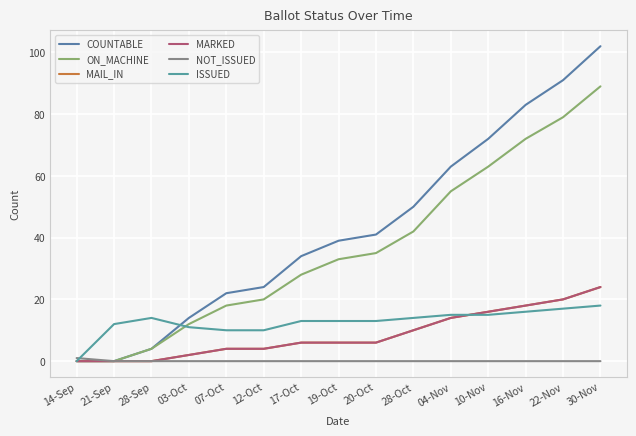

List the labels in order of ON_MACHINE value, smallest first.

14-Sep, 21-Sep, 28-Sep, 03-Oct, 07-Oct, 12-Oct, 17-Oct, 19-Oct, 20-Oct, 28-Oct, 04-Nov, 10-Nov, 16-Nov, 22-Nov, 30-Nov